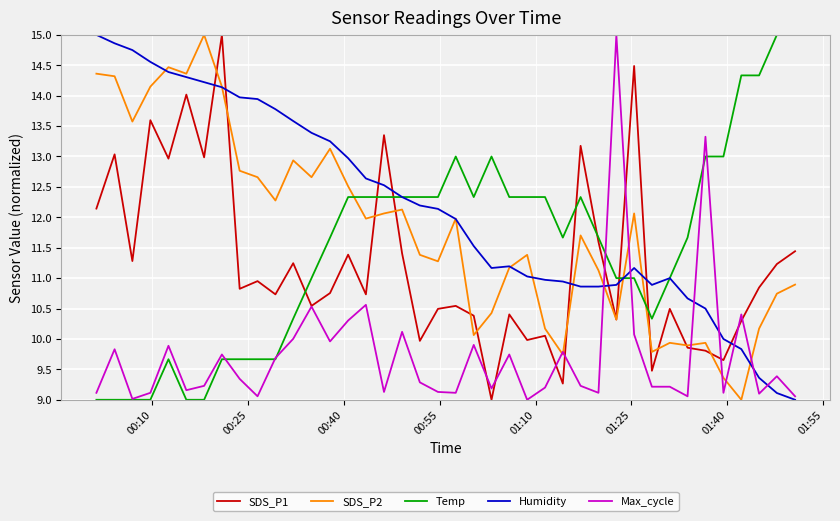

What is the minimum value for Temp?

9.0